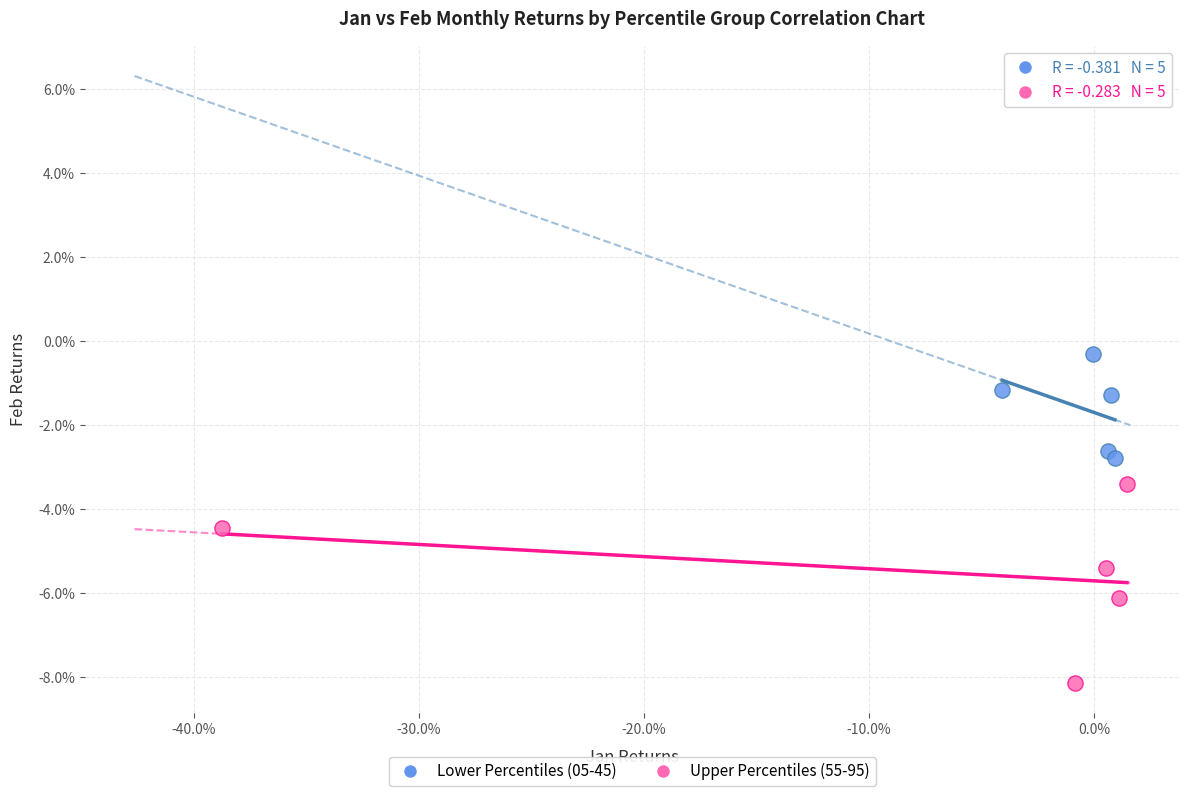

Which series contains the lowest Y value?

Upper Percentiles (55-95)